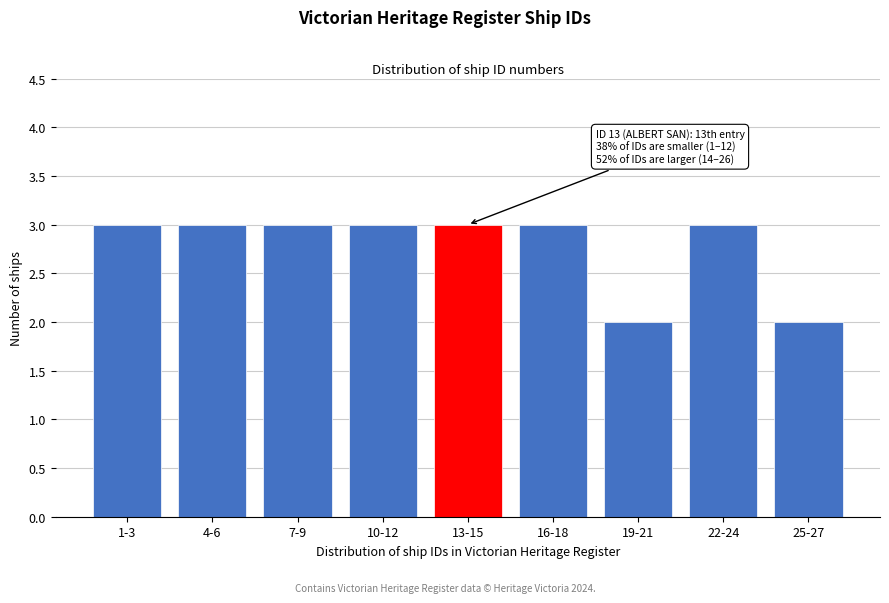

Reading left to right, list all the values displayed in this chart.

1-3=3	4-6=3	7-9=3	10-12=3	13-15=3	16-18=3	19-21=2	22-24=3	25-27=2